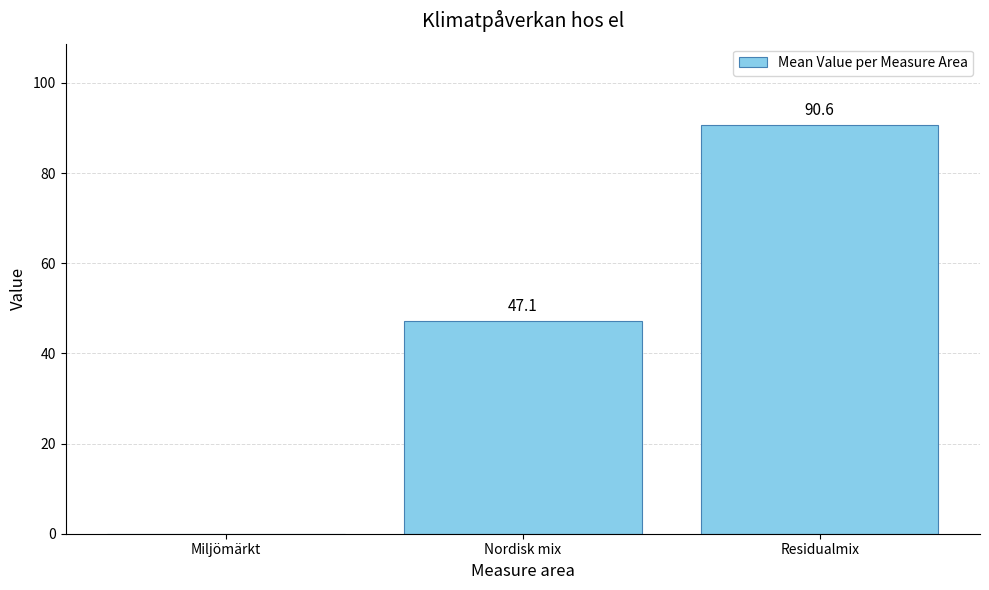

What value does the data have at Residualmix?

90.6